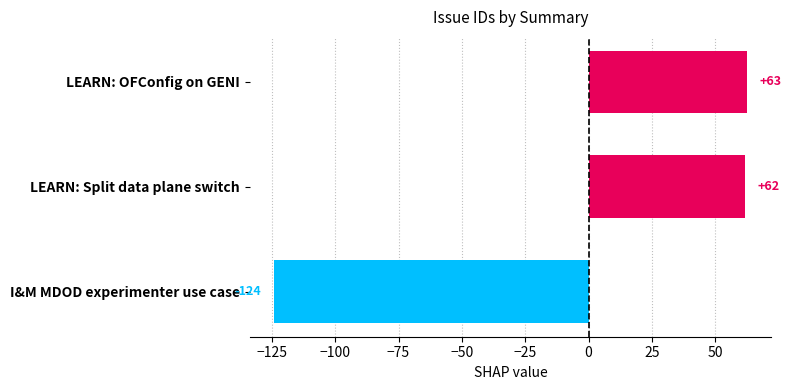

What is the greatest value displayed?

62.7